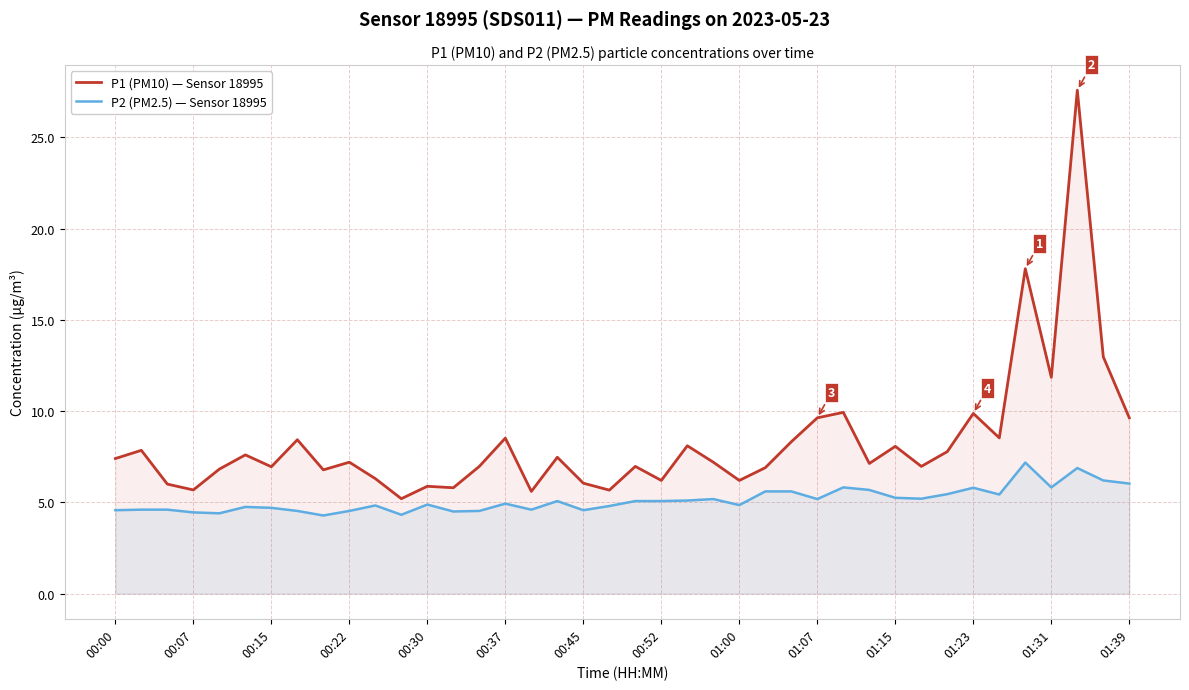

In P1 (PM10) — Sensor 18995, how many points are higher than both neighbors (excluding endpoints)?

14